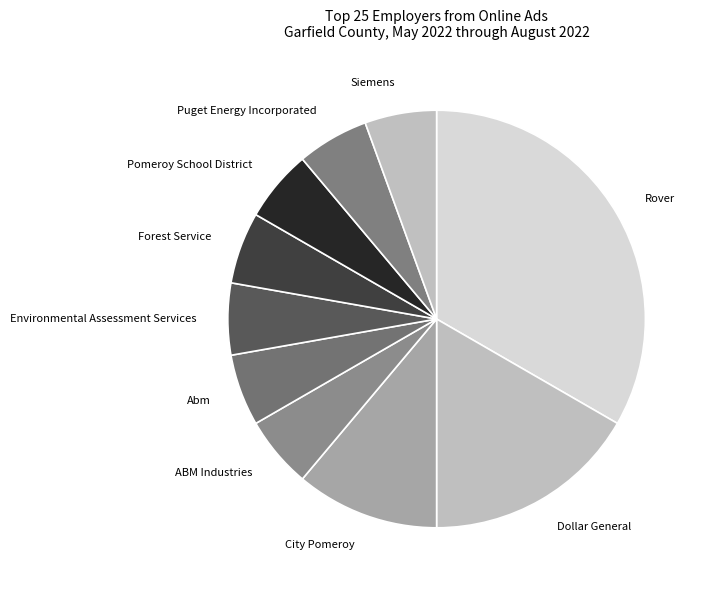

The Forest Service slice represents 6% of the pie. True or false?

True